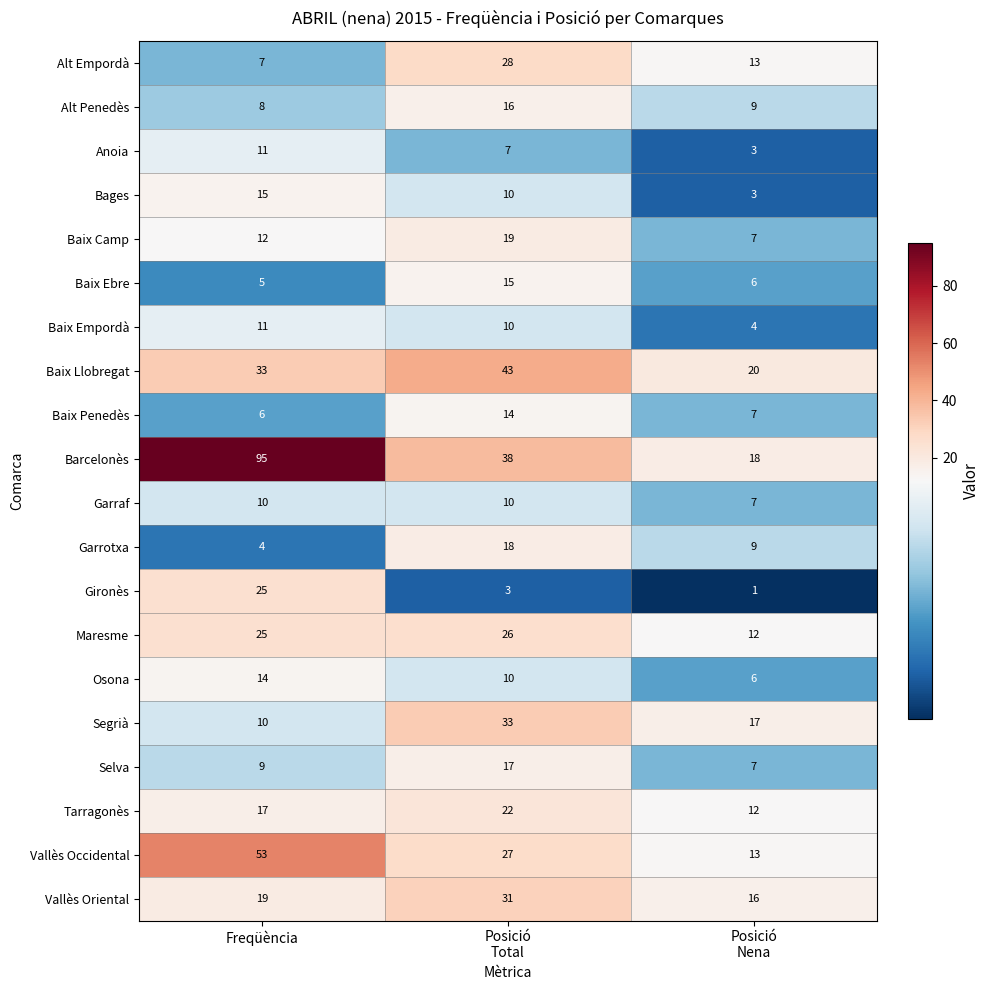

The Segrià series shows 16 at Freqüència. True or false?

False